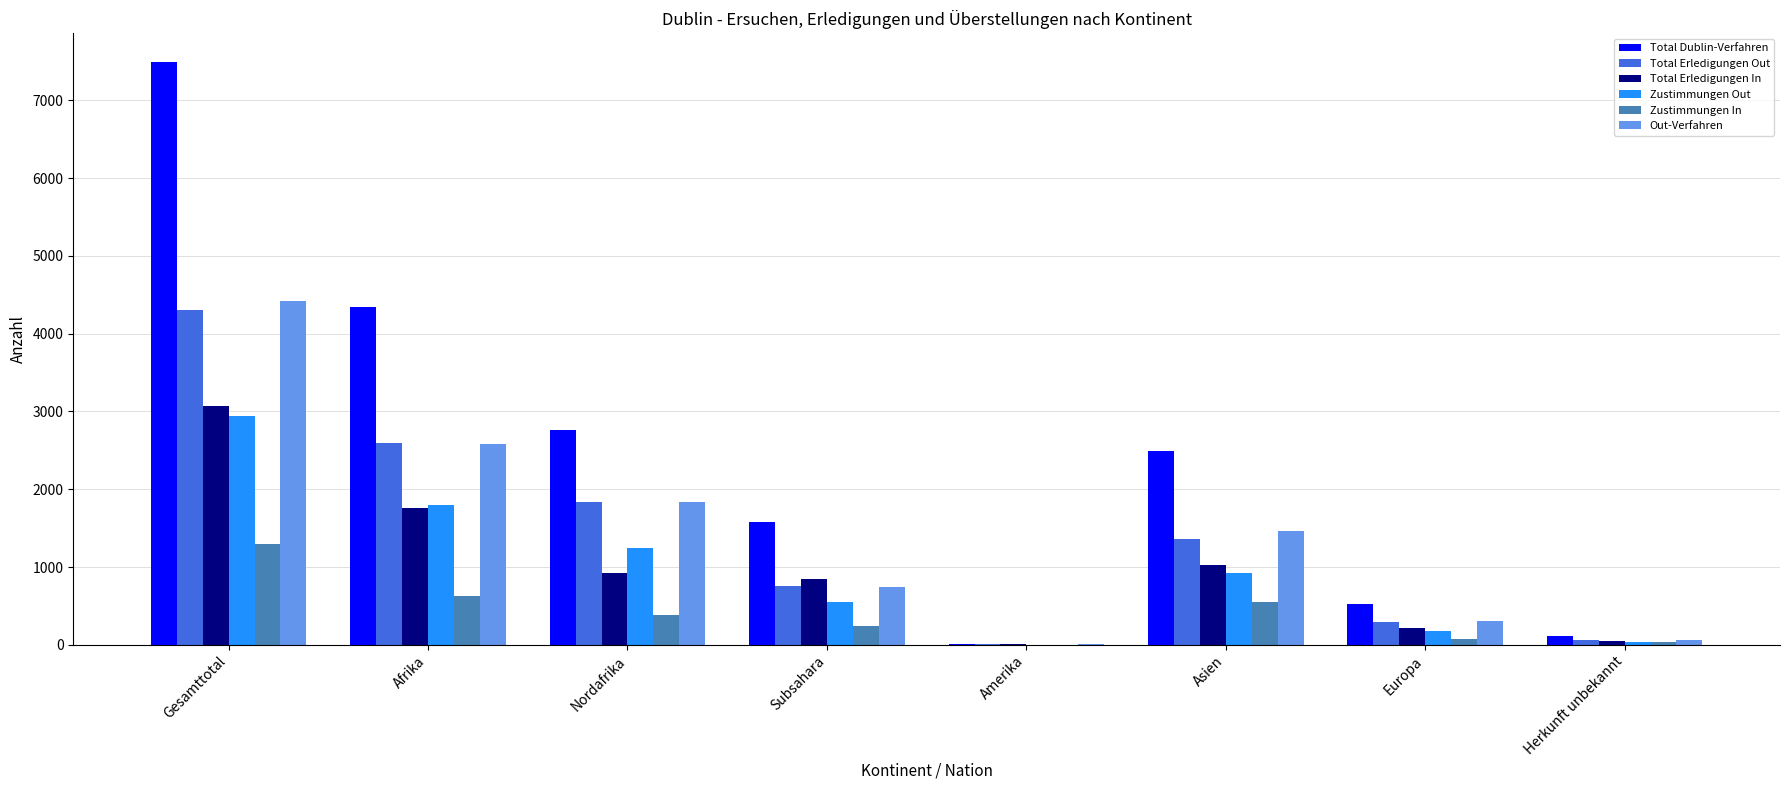

What is the sum of all Zustimmungen In values?

3223